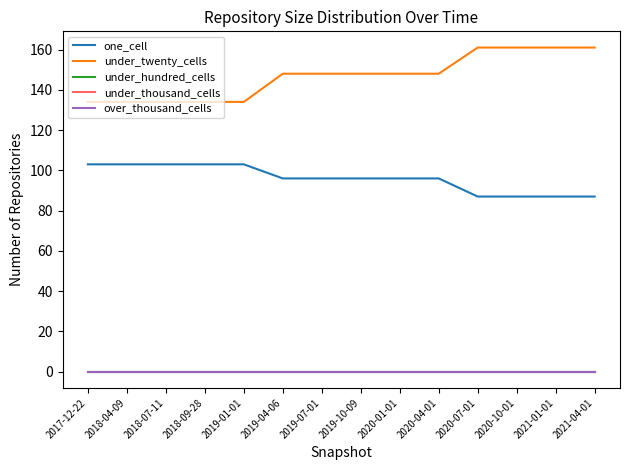

How many lines are shown in the chart?

5